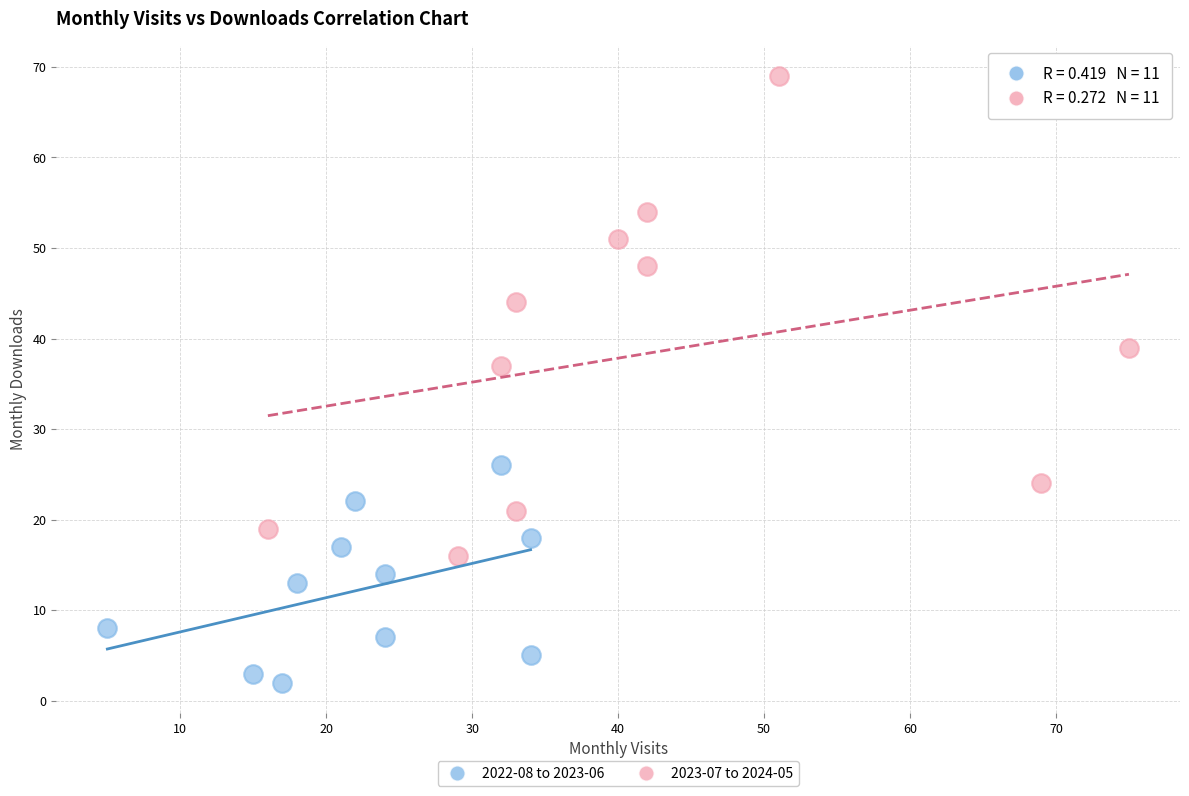

Which series has the largest Y range (max minus min)?

2023-07 to 2024-05